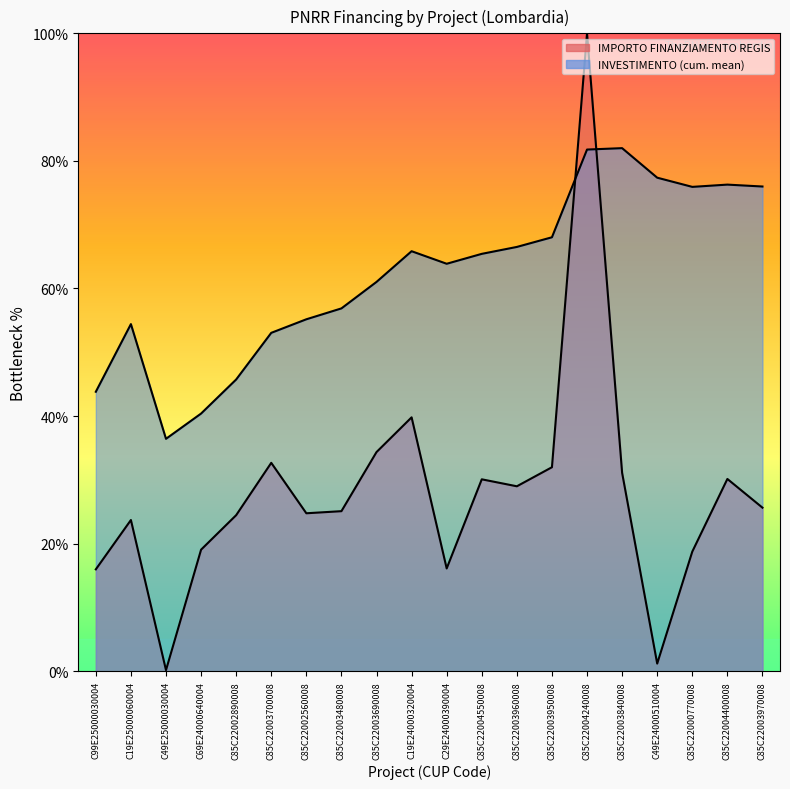

What is the approximate value at C49E24000510004?

1.2